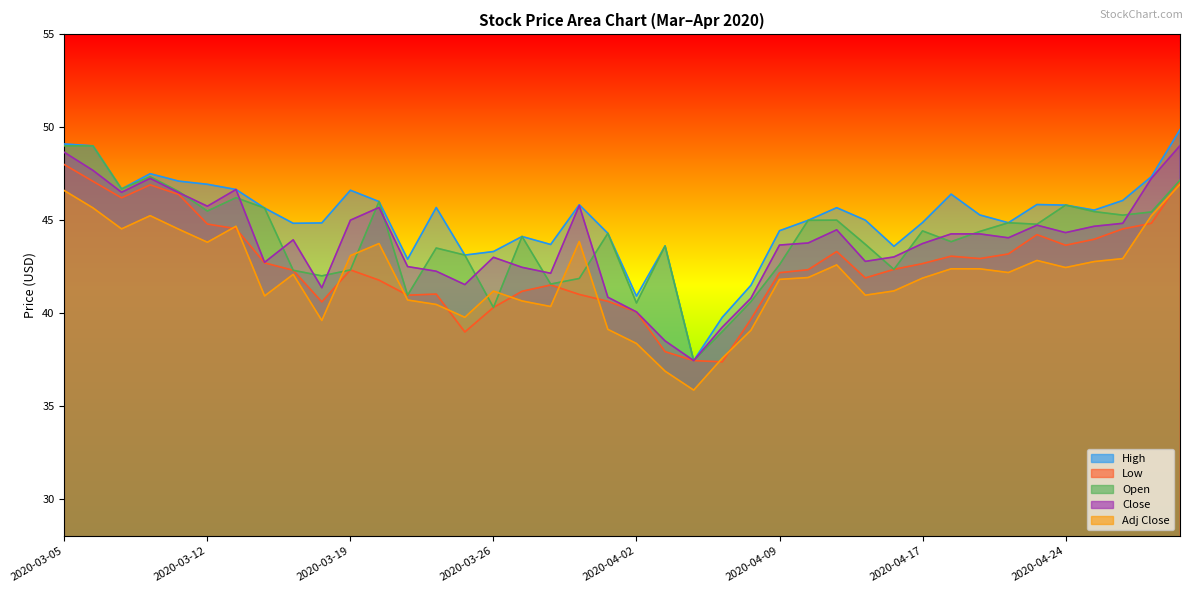

Which label corresponds to the largest value in the chart?

2020-04-30